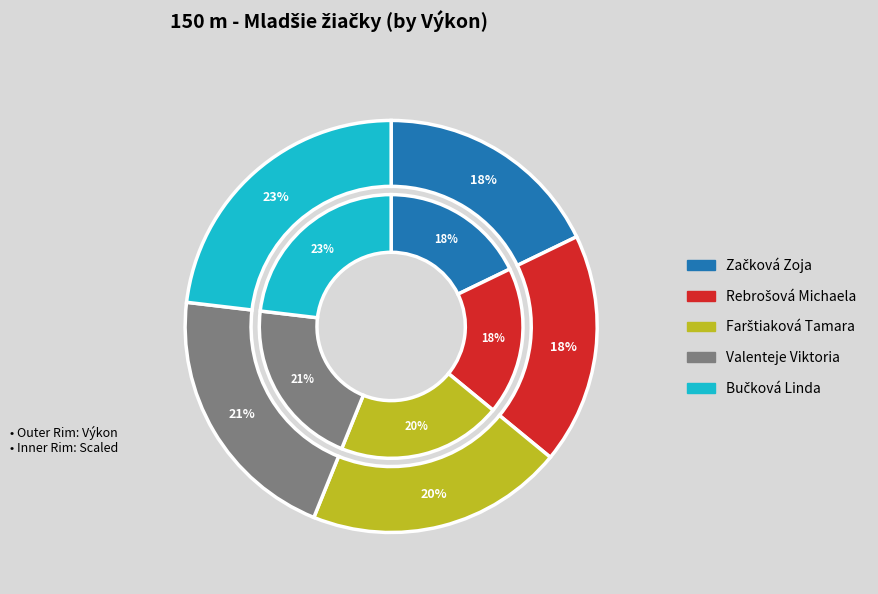

Does Rebrošová Michaela account for over 50% of the chart?

No